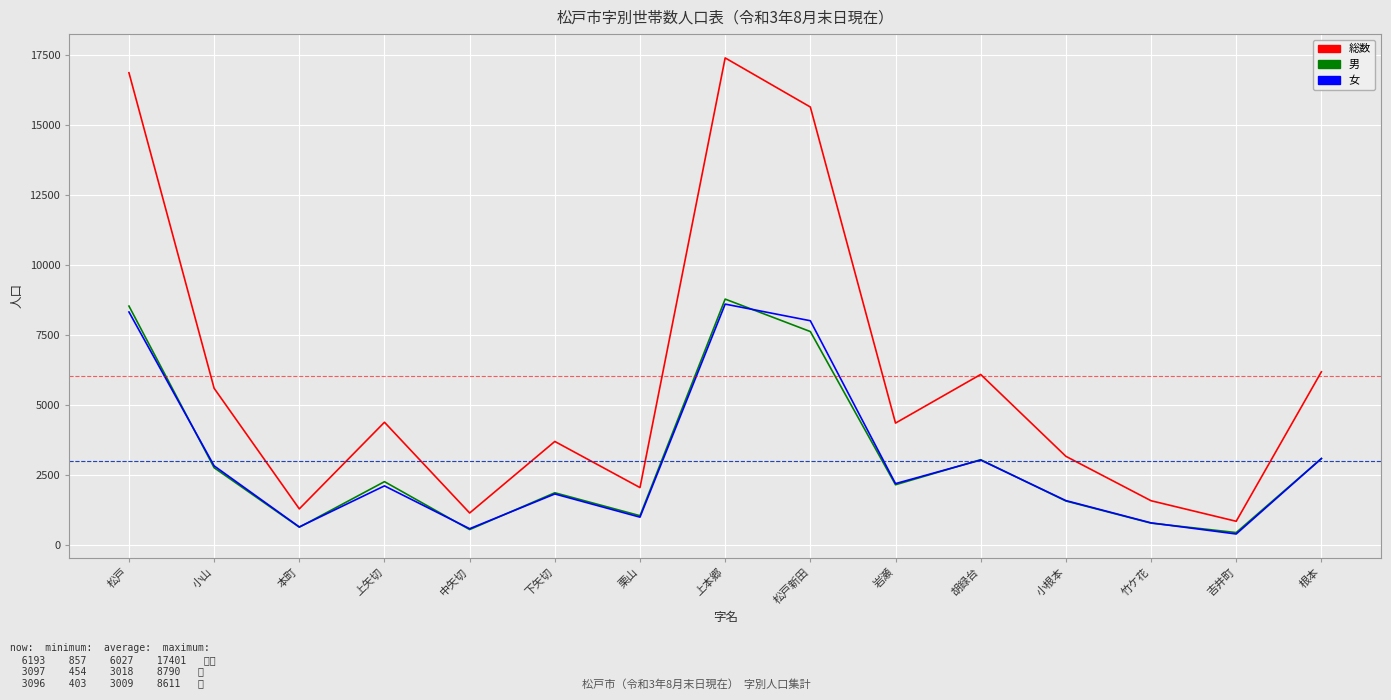

What is the greatest value displayed?

17401